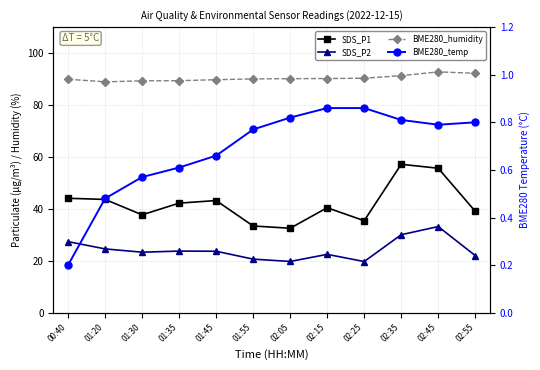

Where is BME280_humidity nearest to the value 90?

00:40